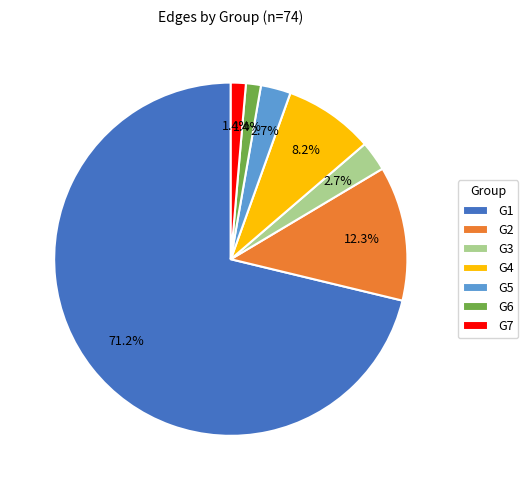

Between G2 and G4, which is larger?

G2